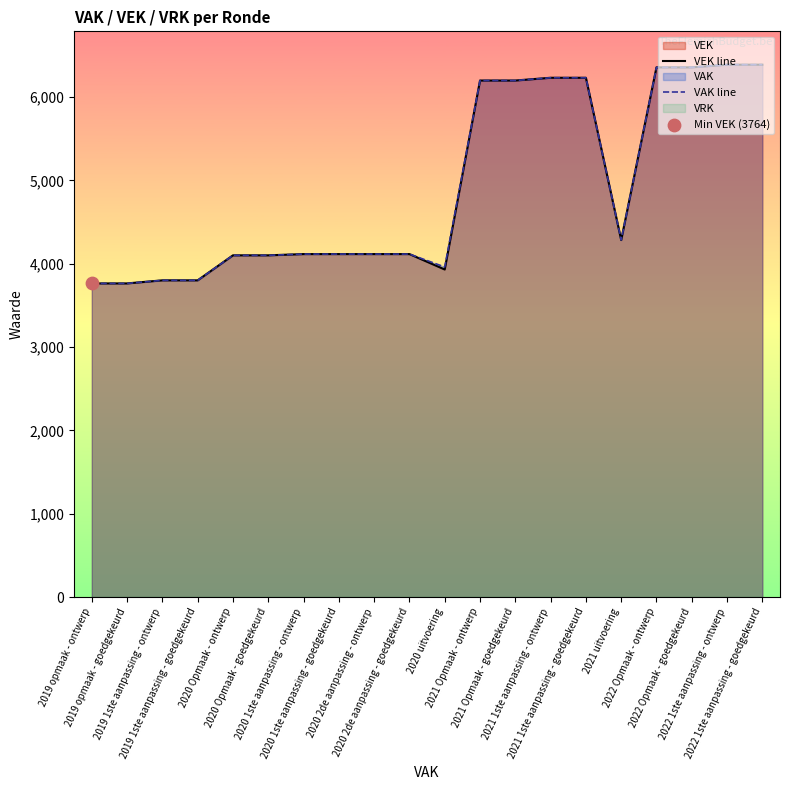

Which series contains the highest Y value?

VEK line